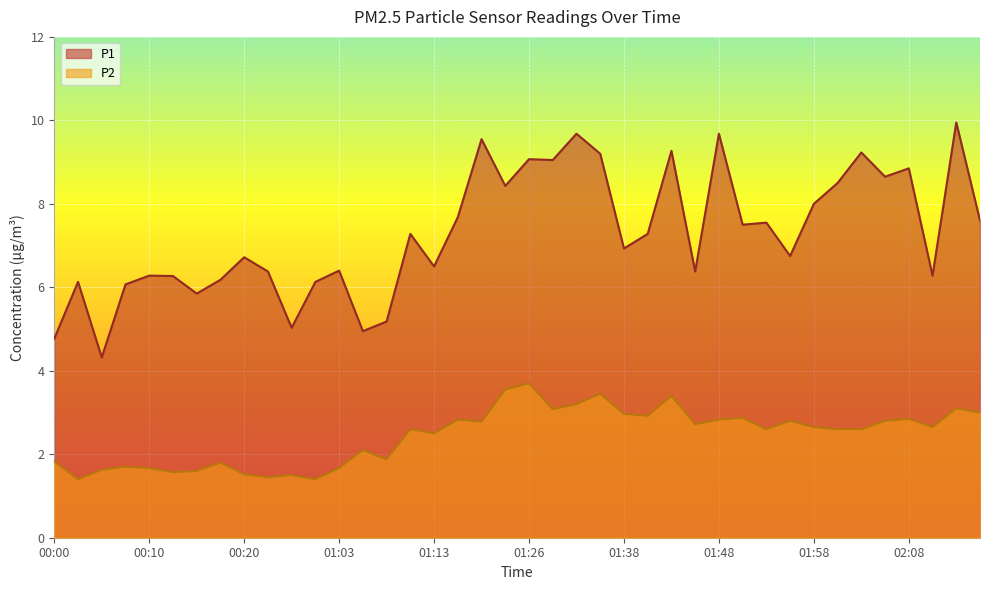

What is the average value of the P2 series?

2.4